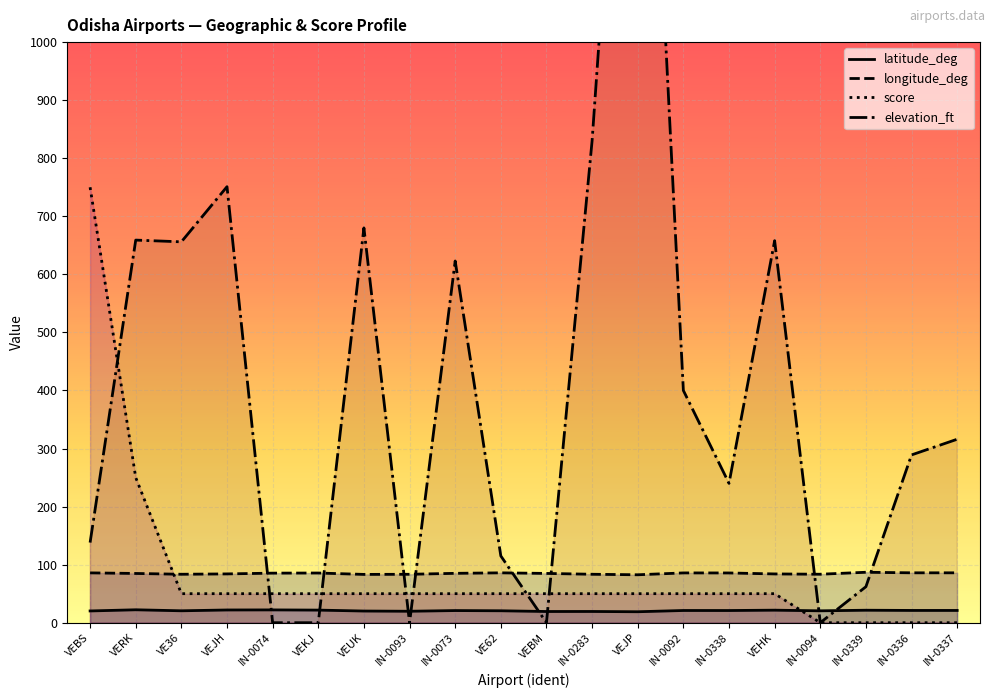

What is the maximum value for longitude_deg?

86.9